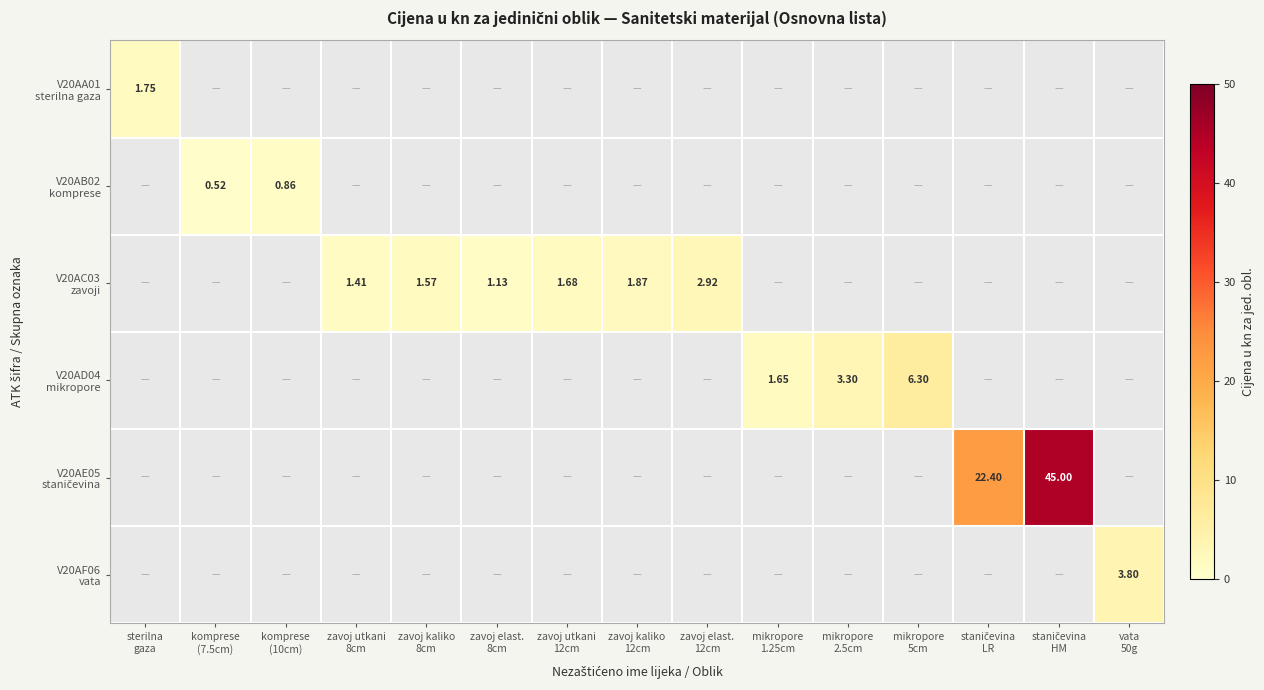

Which series has the largest total across all categories?

V20AE05 staničevina